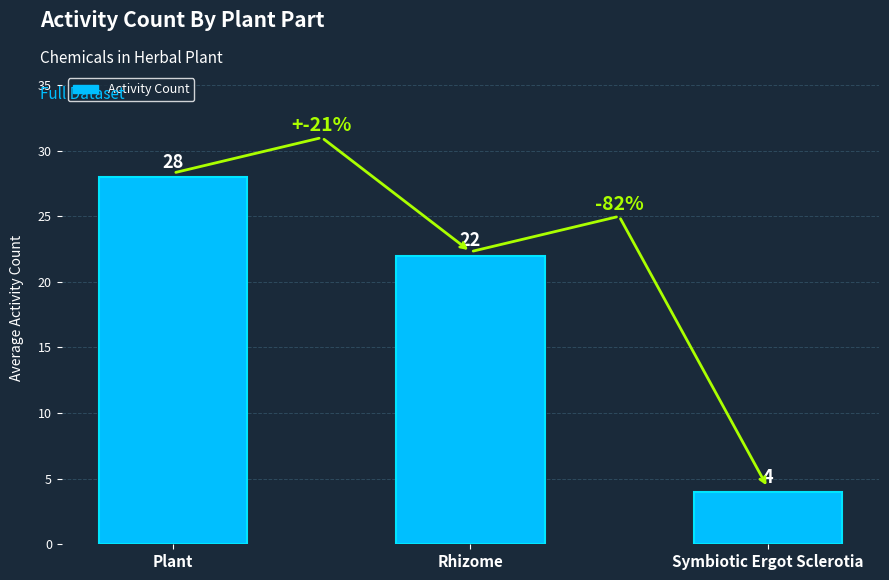

The value at Symbiotic Ergot Sclerotia is 7. True or false?

False